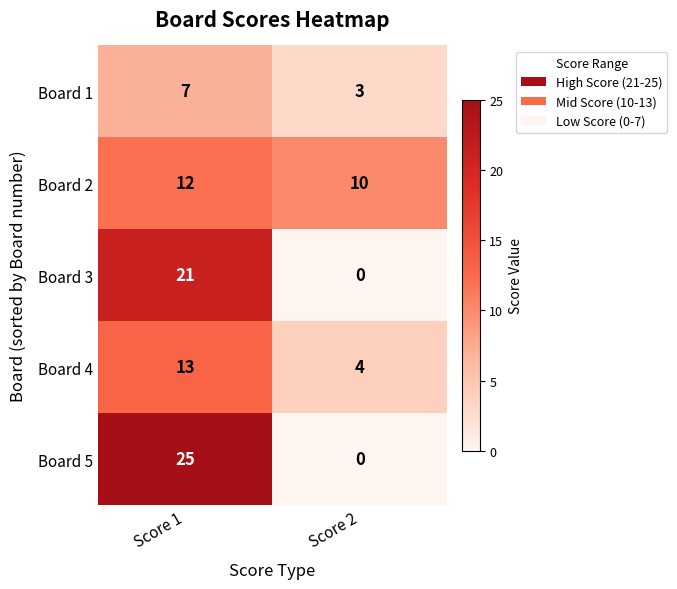

At which label is Board 4 closest to 8?

Score 2